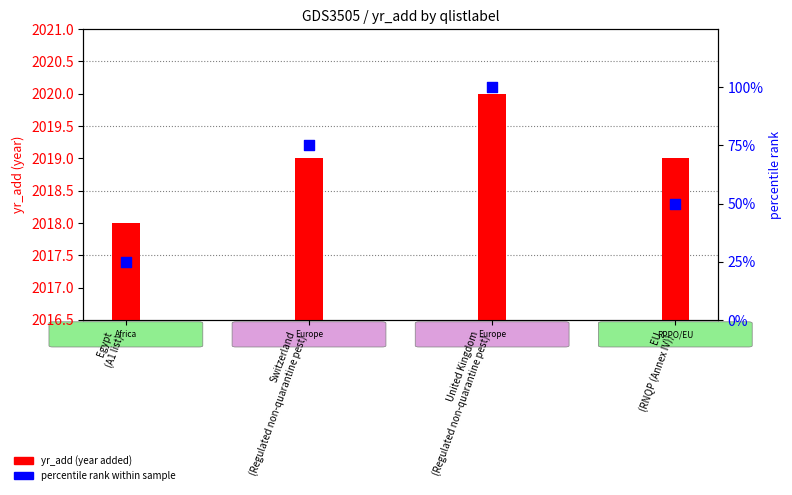

At which category is the sum across all series the highest?

United Kingdom
(Regulated non-quarantine pest)